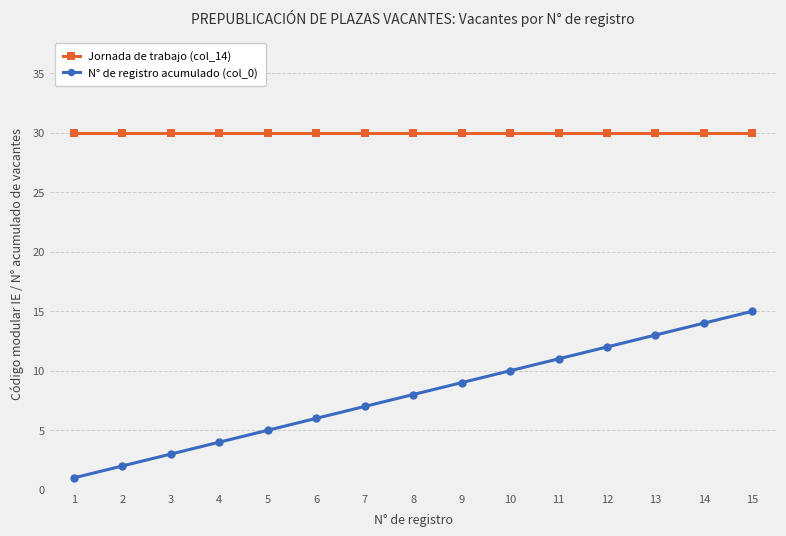

What is the sum of all Jornada de trabajo (col_14) values?

450